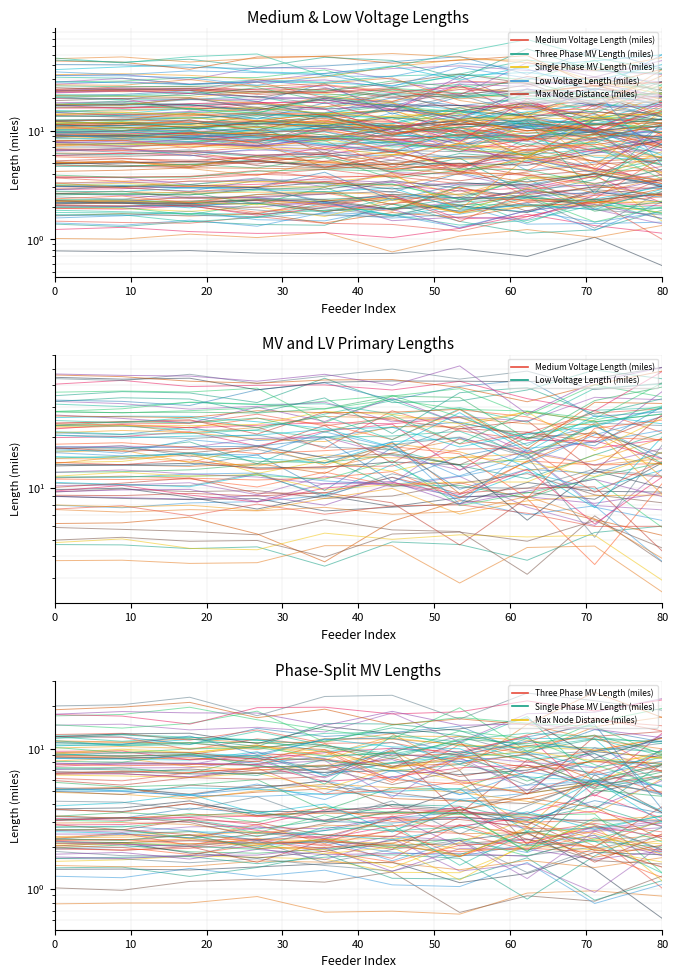

What is the smallest value displayed?

0.7